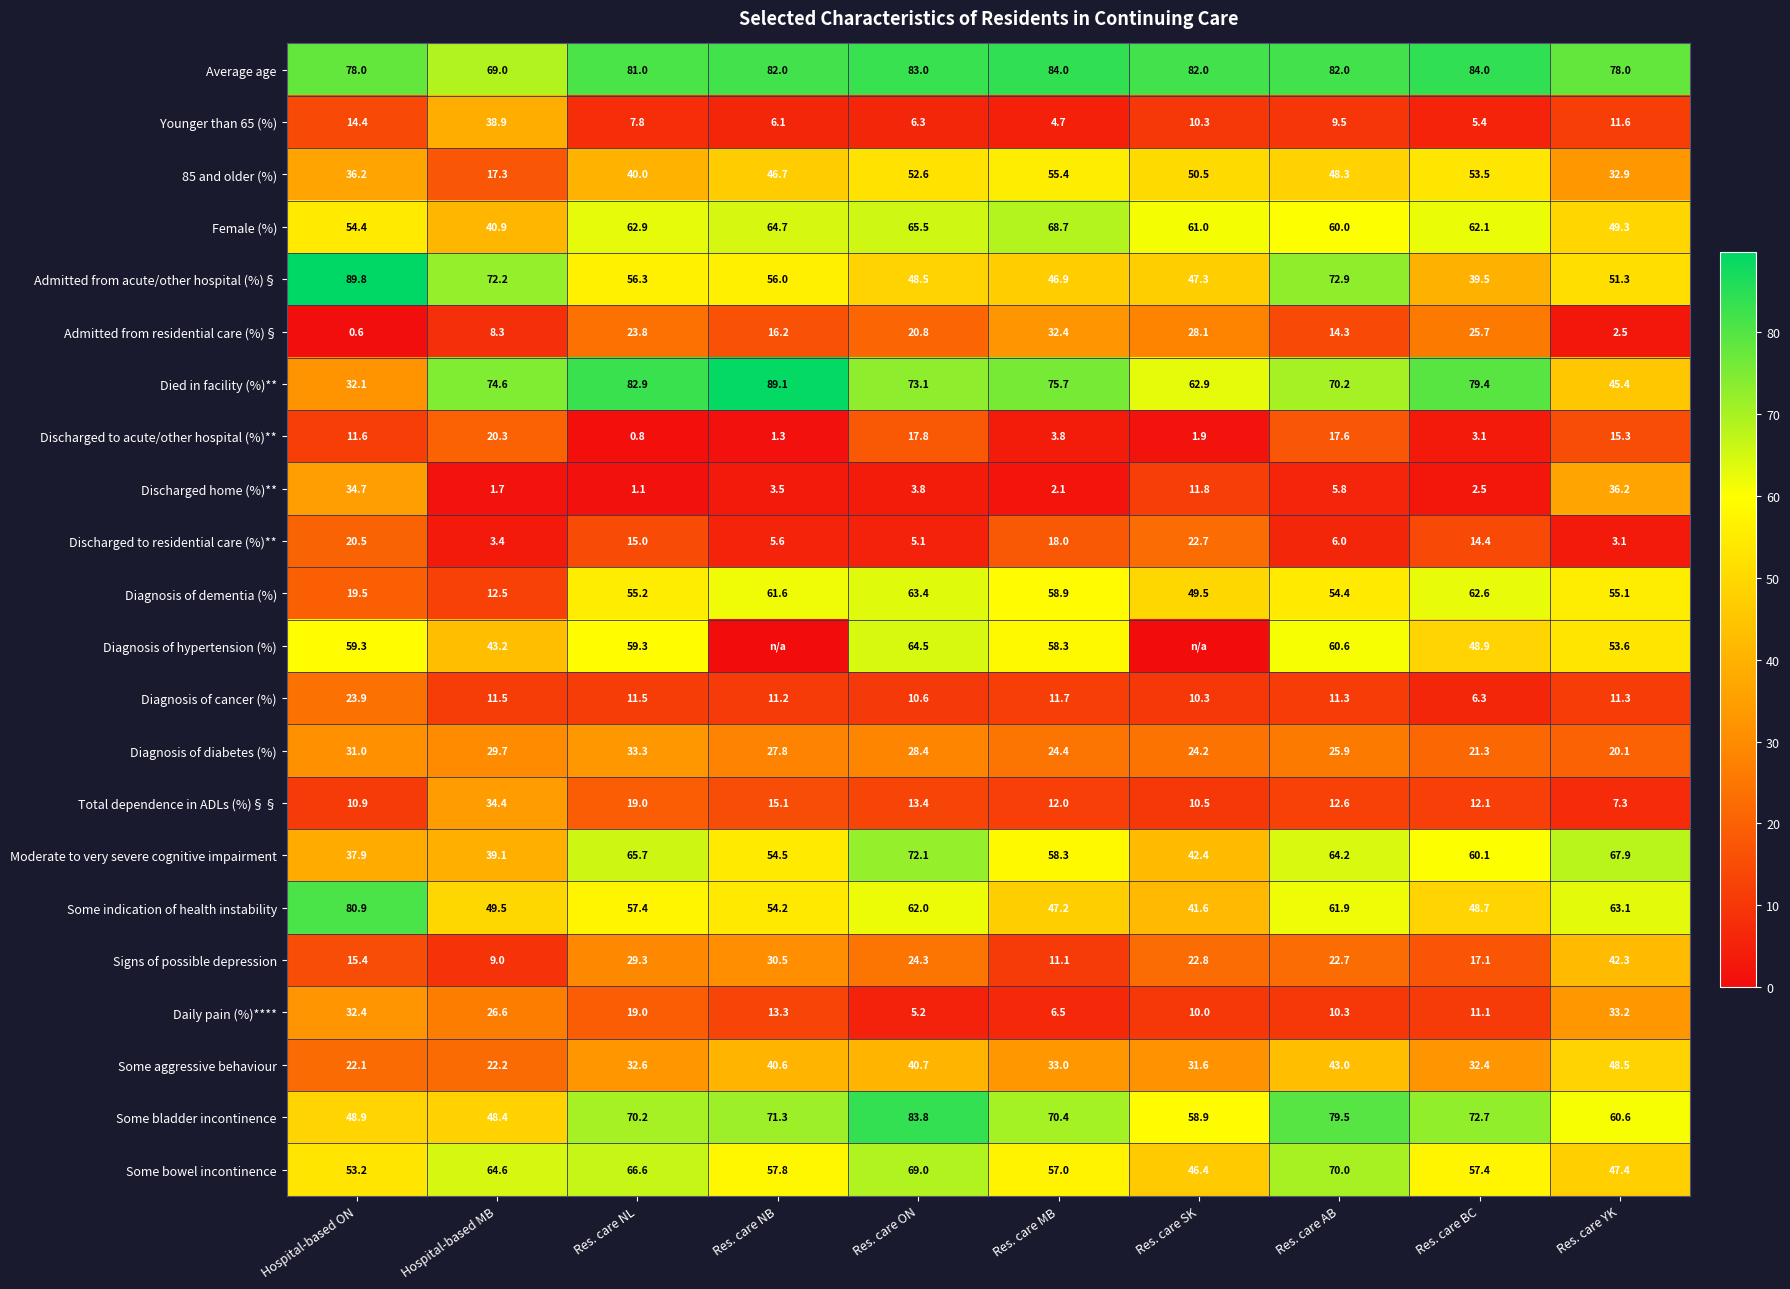

True or false: Some bladder incontinence has a value of 77.2 at Hospital-based ON.

False